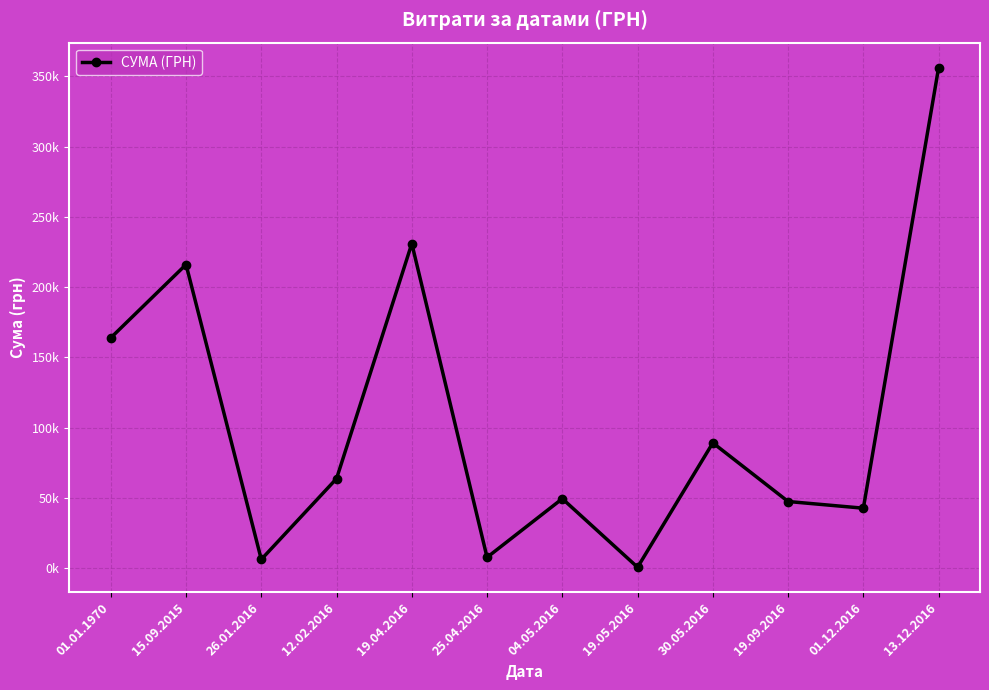

Where is the data nearest to the value 178415?

01.01.1970